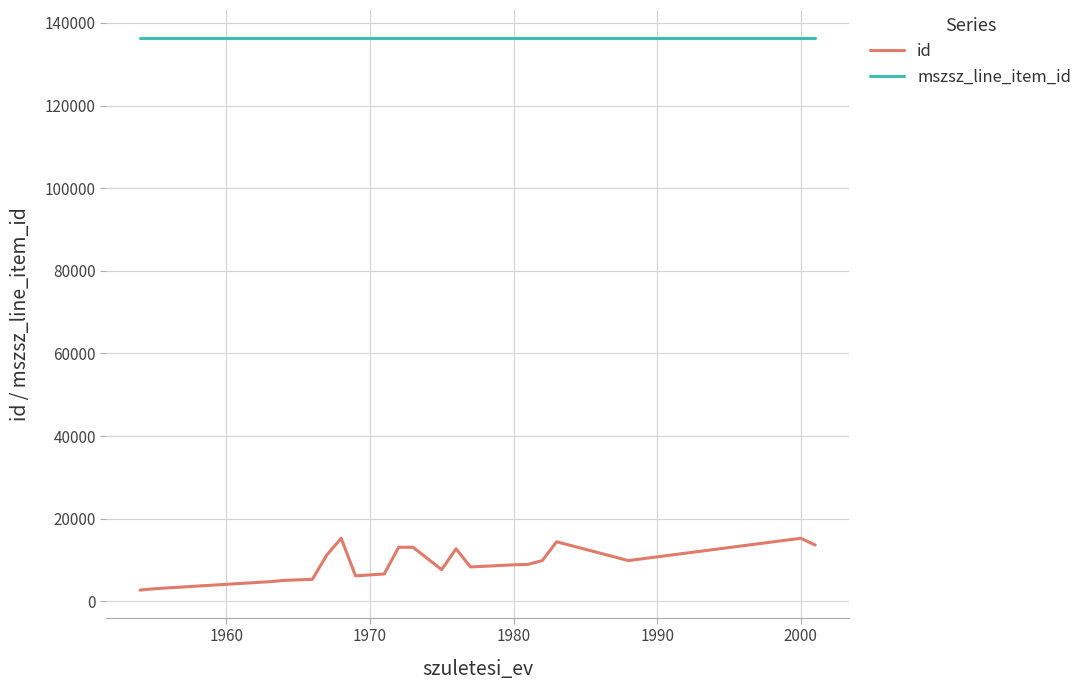

What is the maximum value for mszsz_line_item_id?

136429